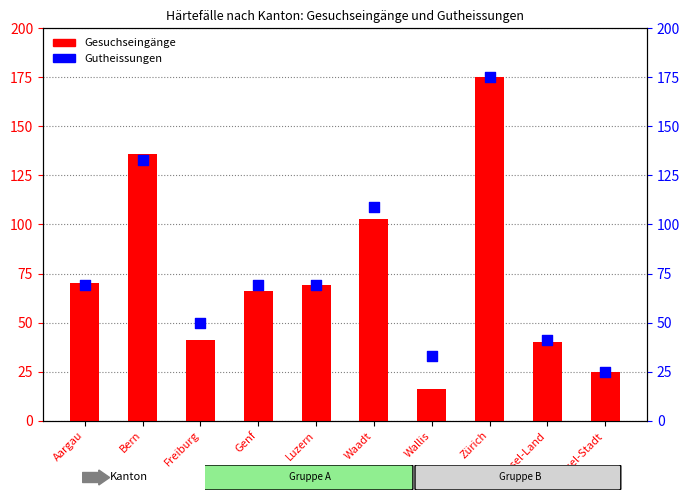

Which series has the largest total across all categories?

Gutheissungen